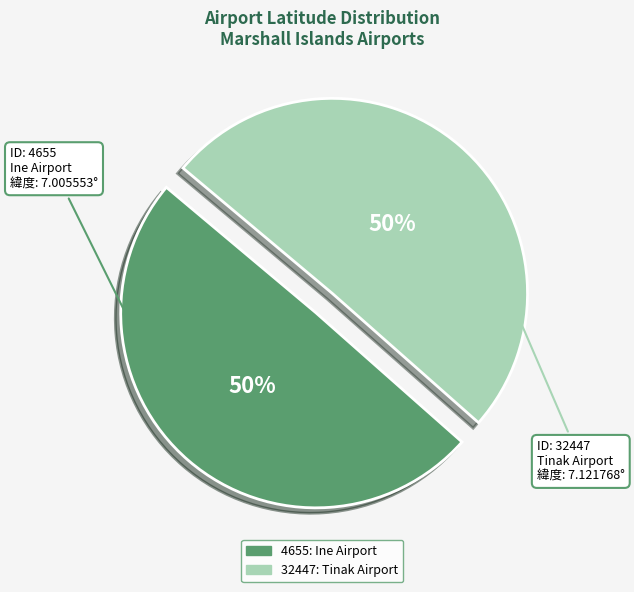

Which category accounts for the majority?

32447